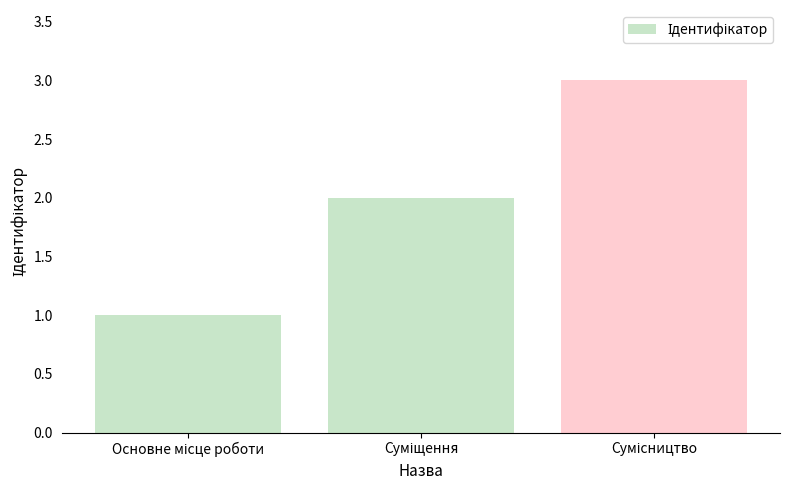

What is the maximum value shown in the chart?

3